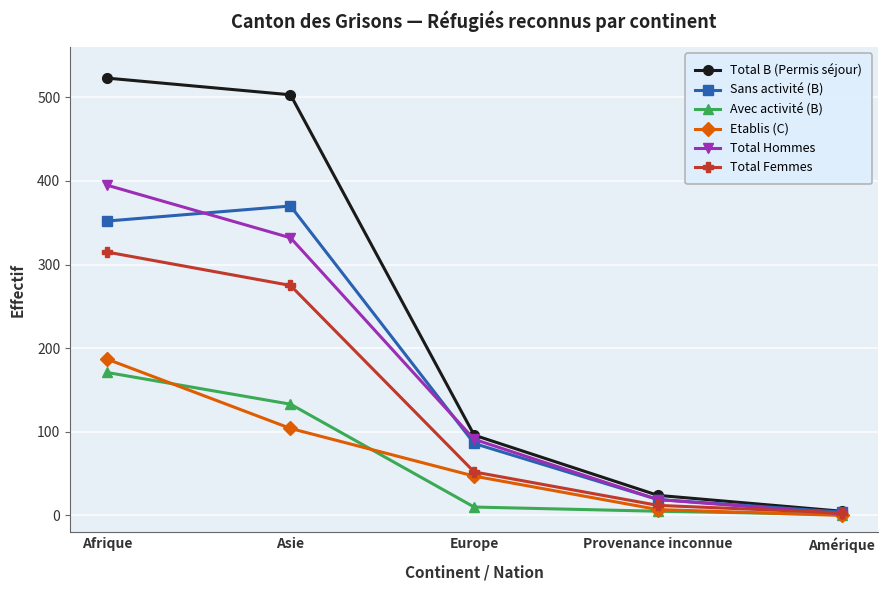

What position from the right is Afrique?

5